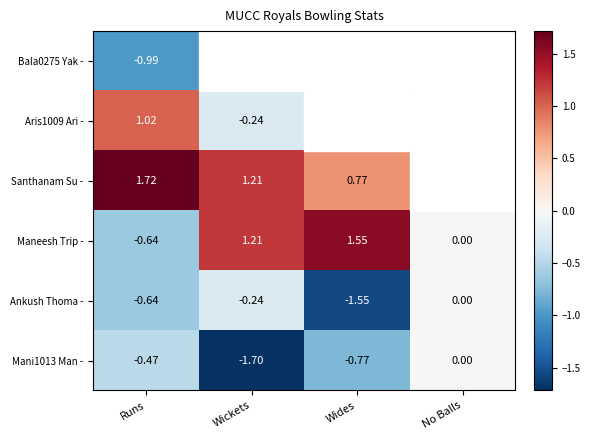

Is it true that Mani1013 Man - equals 0.0 at No Balls?

True